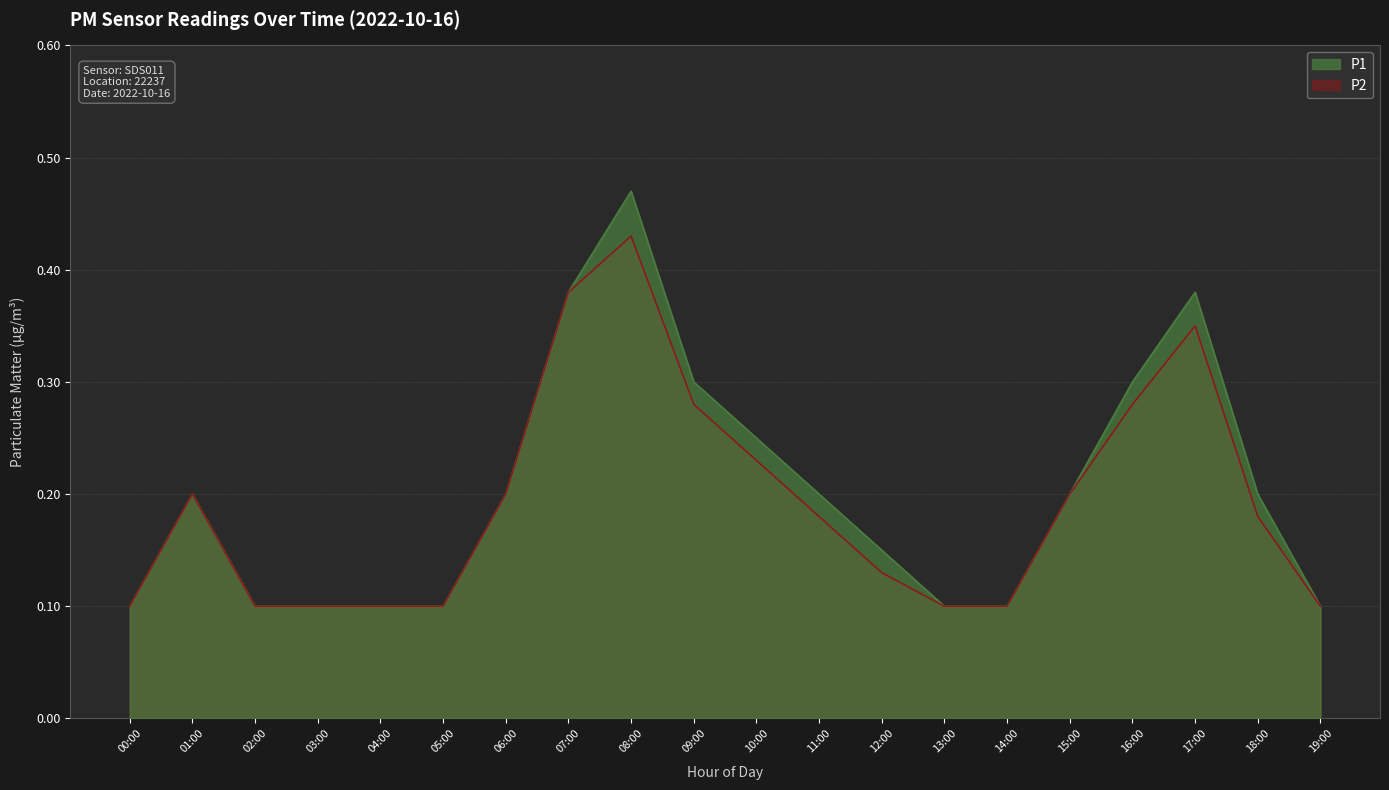

The P1 series shows 0.1 at 05:00. True or false?

True